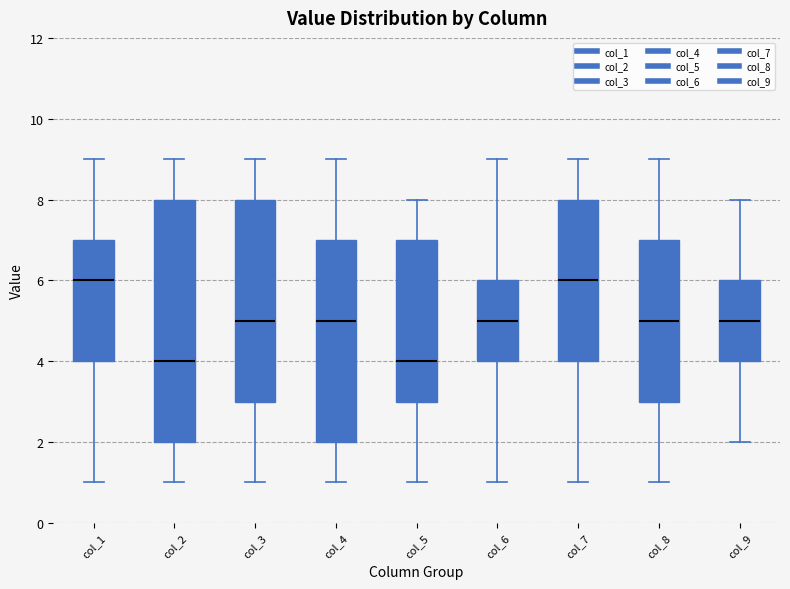

Reading left to right, read every box against the y-axis: the position of its median line, the range the box covers, and the ends of its whiskers. The values are not printed on the chart, so give them approximately, as read against the axis.

col_1: median 6, box 4 to 7, whiskers 1 to 9
col_2: median 4, box 2 to 8, whiskers 1 to 9
col_3: median 5, box 3 to 8, whiskers 1 to 9
col_4: median 5, box 2 to 7, whiskers 1 to 9
col_5: median 4, box 3 to 7, whiskers 1 to 8
col_6: median 5, box 4 to 6, whiskers 1 to 9
col_7: median 6, box 4 to 8, whiskers 1 to 9
col_8: median 5, box 3 to 7, whiskers 1 to 9
col_9: median 5, box 4 to 6, whiskers 2 to 8